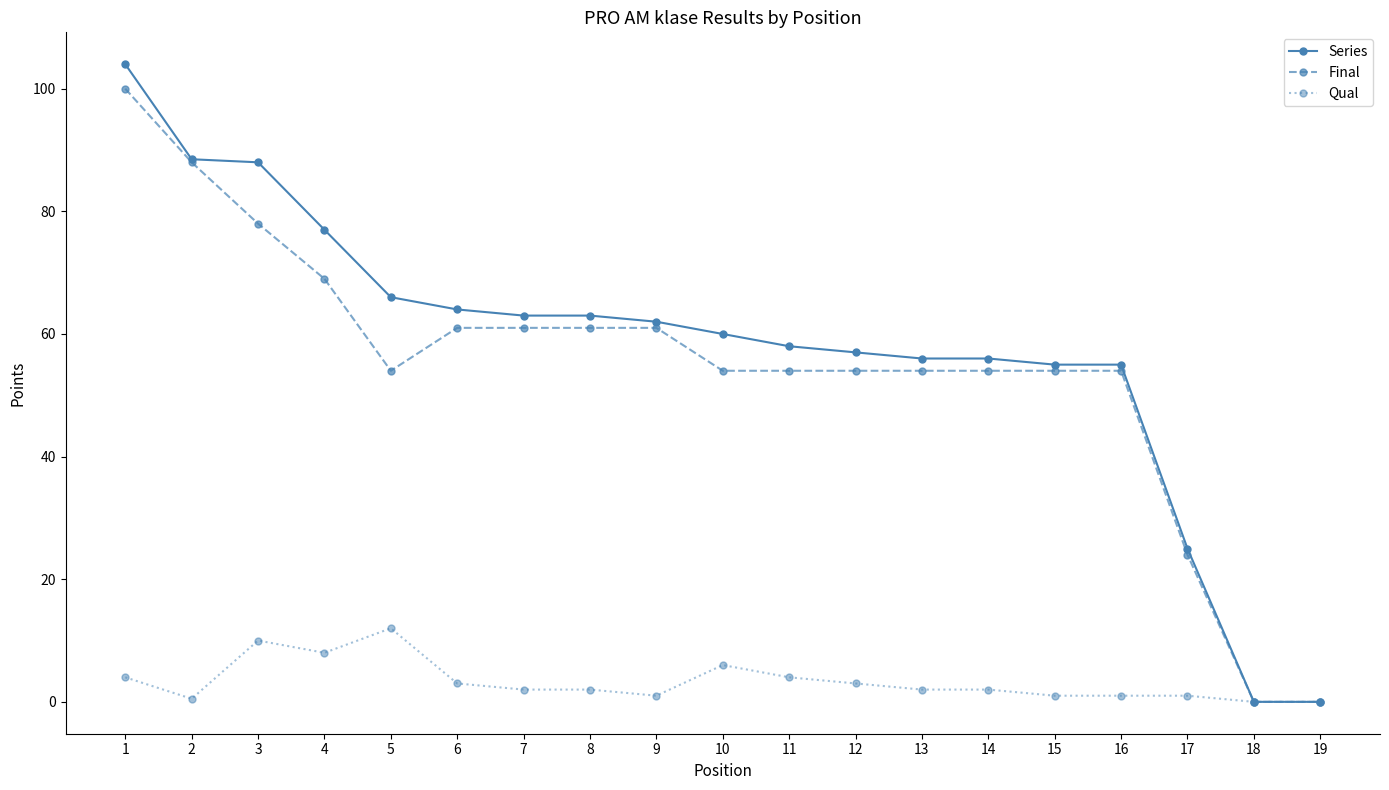

Count the number of categories in the chart.

19